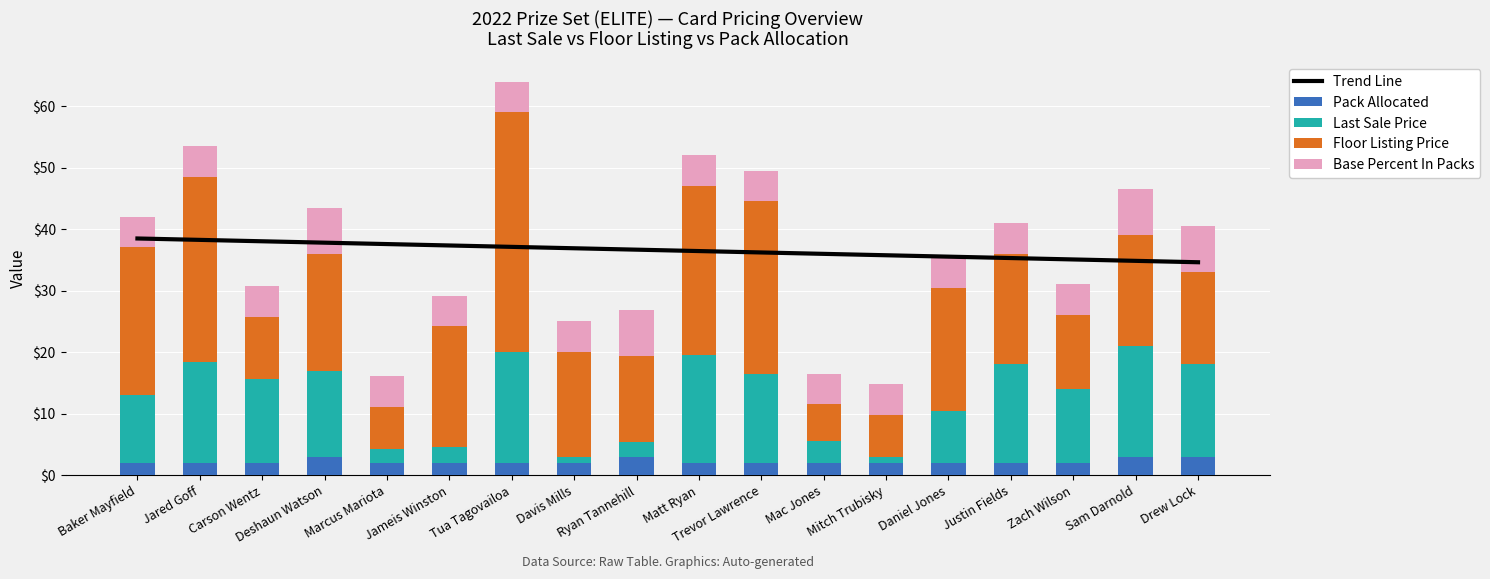

At Jared Goff, list the series in order from smallest to largest.

Pack Allocated, Base Percent In Packs, Last Sale Price, Floor Listing Price, Trend Line